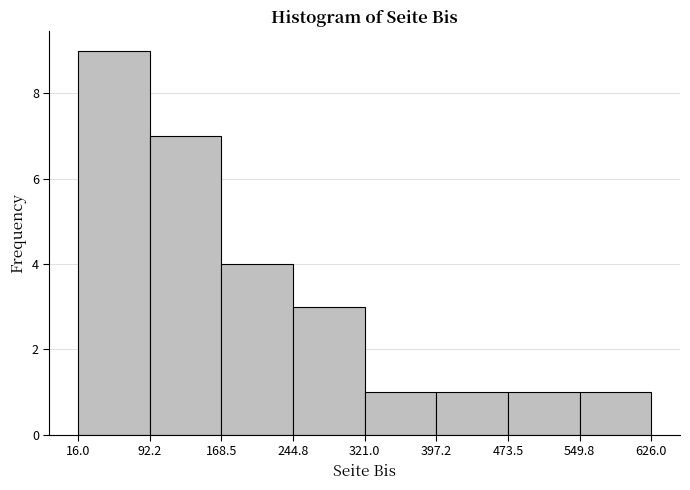

Reading left to right, transcribe this chart: for each bar, give the range it covers on the x-axis and its height. The values are not printed on the chart, so give them approximately, as read against the axis.

16.0 to 92.2: 9
92.2 to 168.5: 7
168.5 to 244.8: 4
244.8 to 321.0: 3
321.0 to 397.2: 1
397.2 to 473.5: 1
473.5 to 549.8: 1
549.8 to 626.0: 1